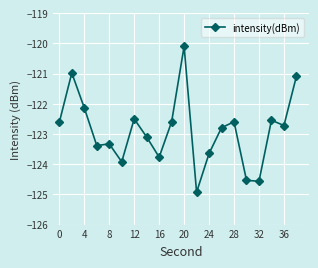

True or false: there are more than 0 points higher than both neighbors.

True